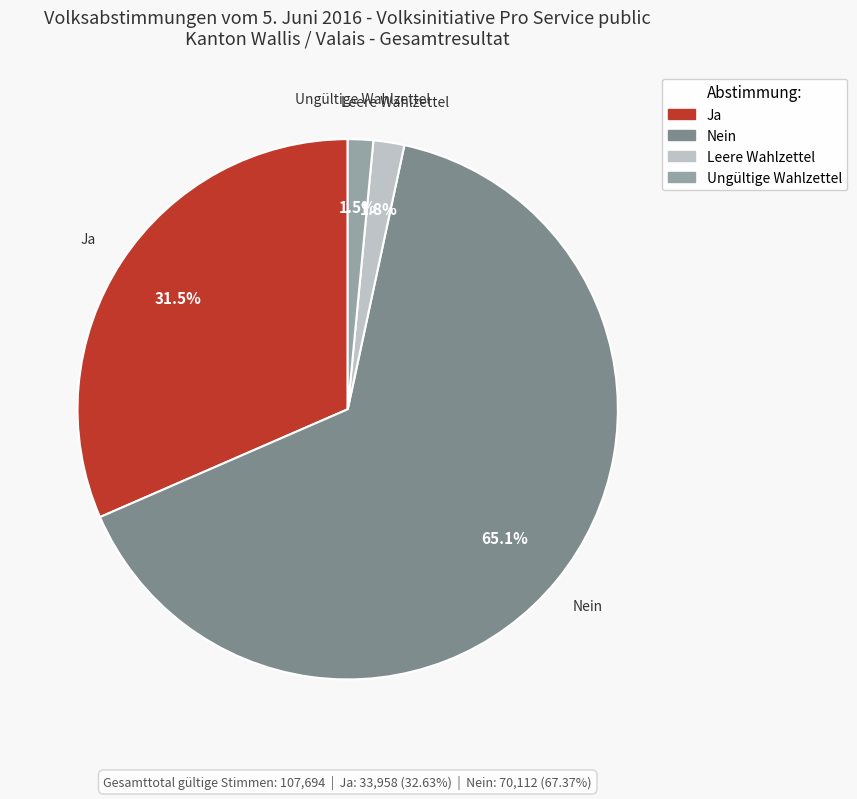

Is it true that Ja is 26% of the pie?

False